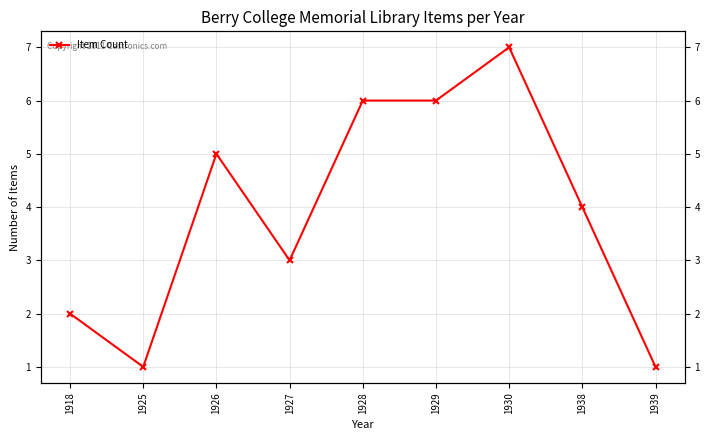

At which category does the chart reach its minimum across all series?

1925